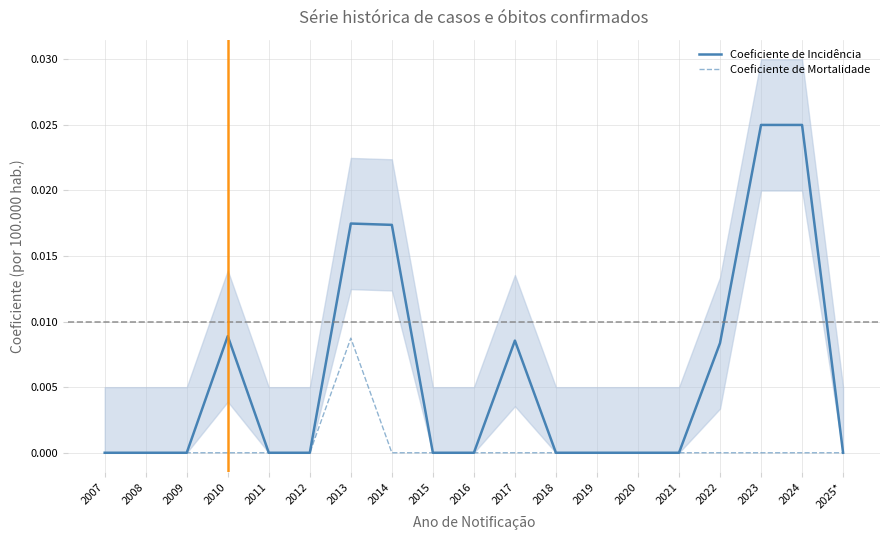

True or false: Coeficiente de Incidência has a value of 0.0 at 2019.

True